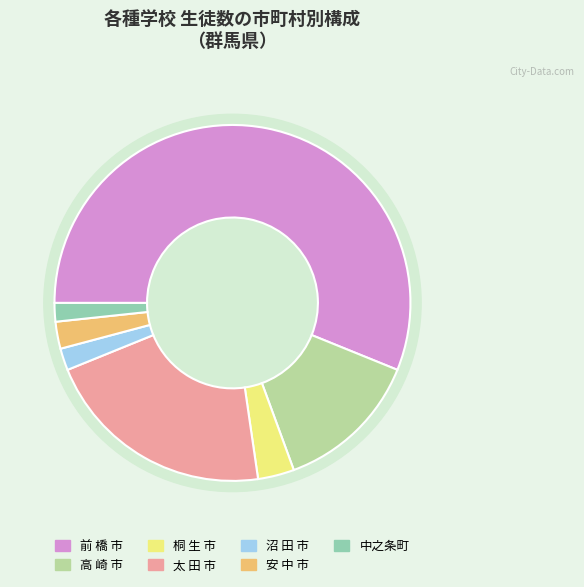

Which category has the biggest portion of the pie?

前 橋 市